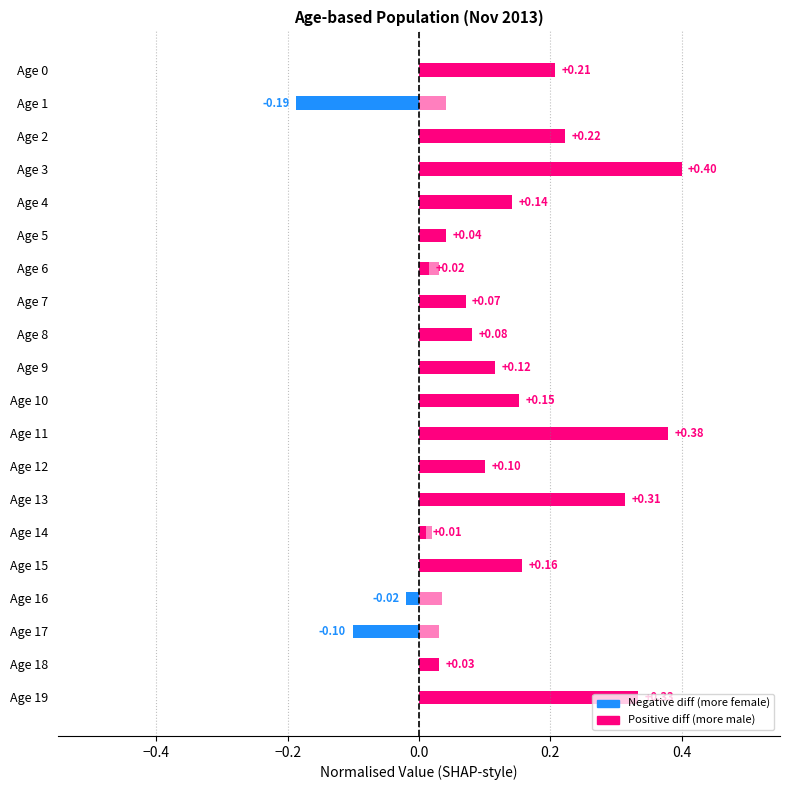

Reading left to right, what are all the values shown in this chart?

Japanese (M-F diff): 0.2	-0.2	0.2	0.4	0.1	0.0	0.0	0.1	0.1	0.1	0.2	0.4	0.1	0.3	0.0	0.2	-0.0	-0.1	0.0	0.3
Foreign total (normalised): 0.0	0.0	0.1	0.0	0.0	0.0	0.0	0.1	0.0	0.0	0.0	0.0	0.0	0.0	0.0	0.0	0.0	0.0	0.0	0.1